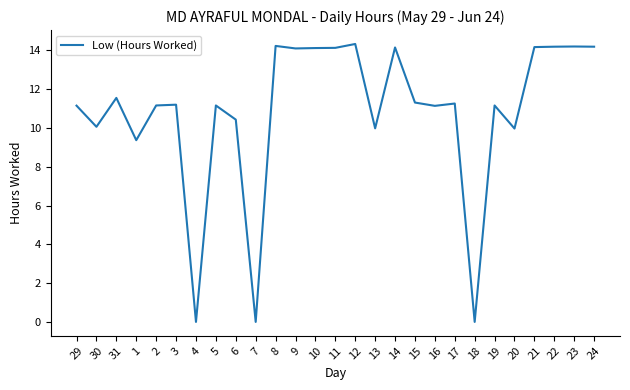

At which category does the data reach its first local peak?

31